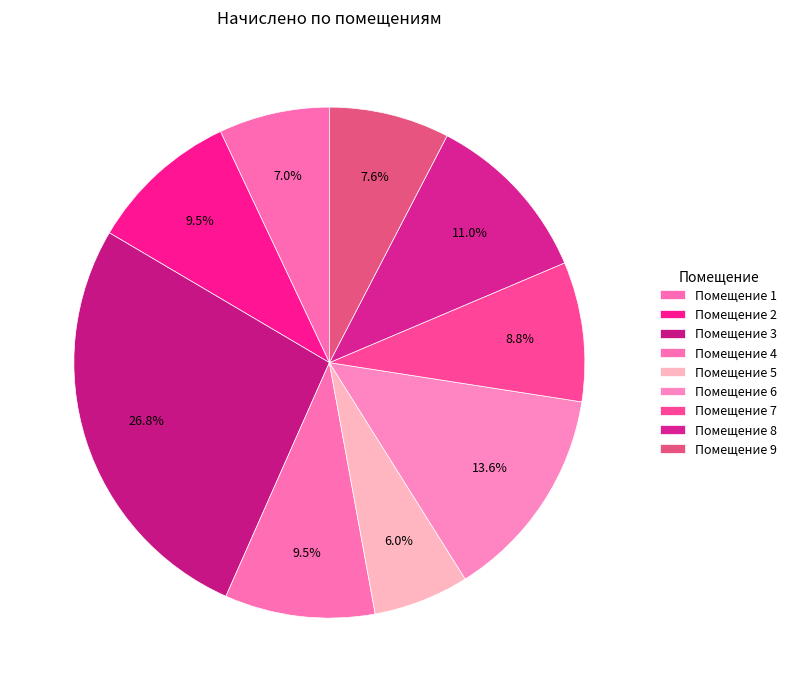

How many slices are in this pie chart?

9